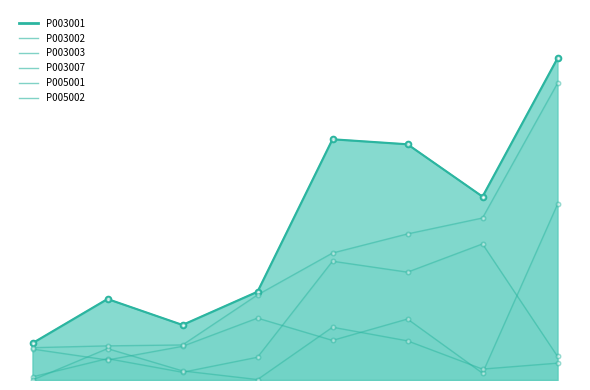

At how many categories does at least one series exceed 571?

1